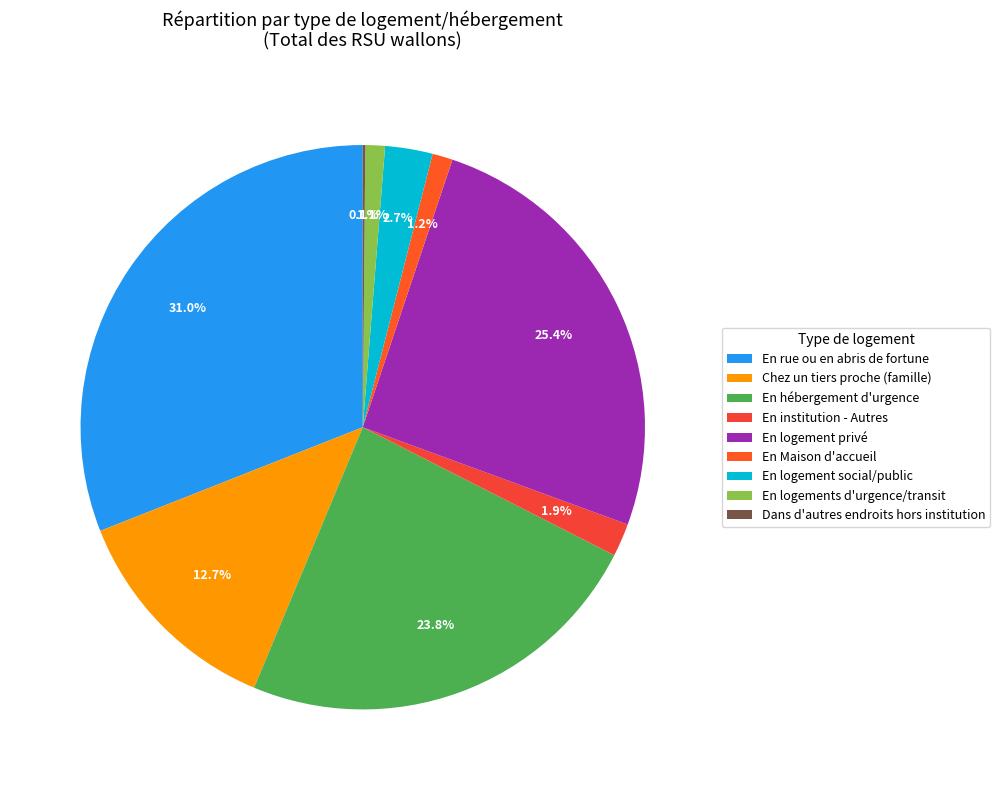

Which category has the biggest portion of the pie?

En rue ou en abris de fortune